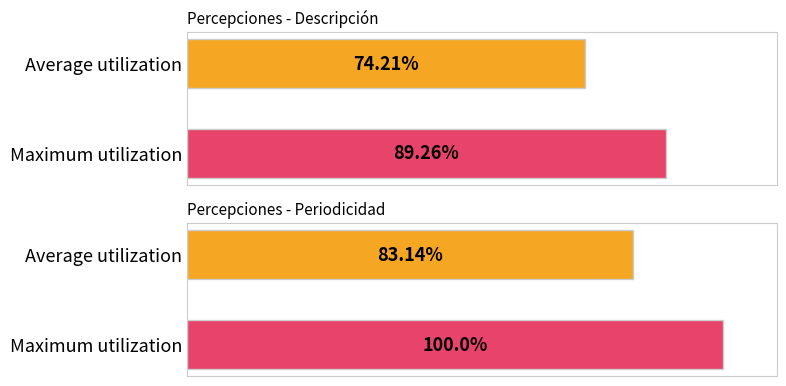

Does the chart contain stacked bars?

No